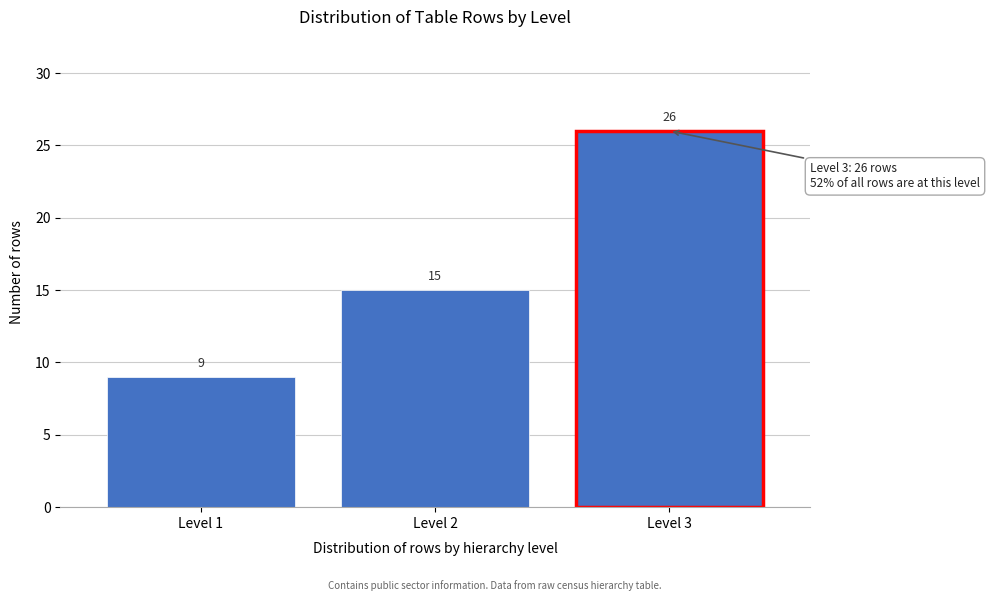

Reading left to right, transcribe this chart: for each bar, give the range it covers on the x-axis and its height.

0.5 to 1.5: 9
1.5 to 2.5: 15
2.5 to 3.5: 26